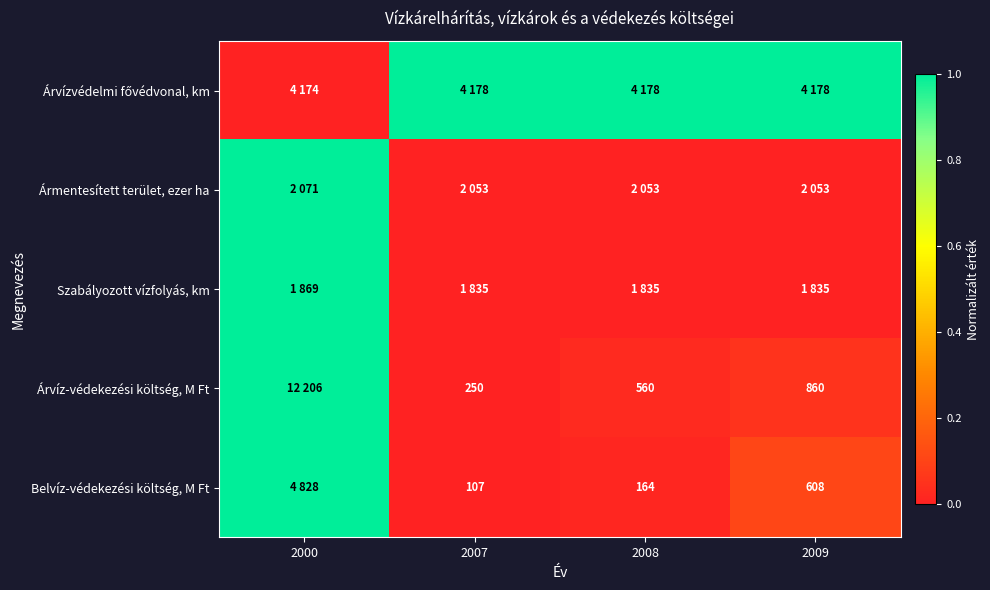

What is the difference between the Belvíz-védekezési költség, M Ft values at 2007 and 2008?

57